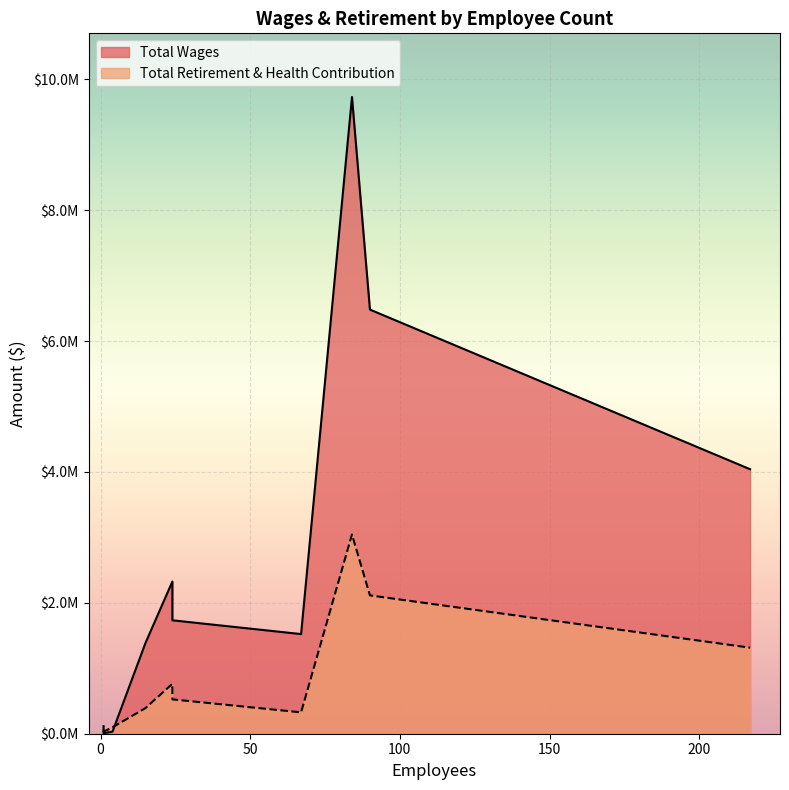

How many intersections are there between Total Wages and Total Retirement & Health Contribution?

1